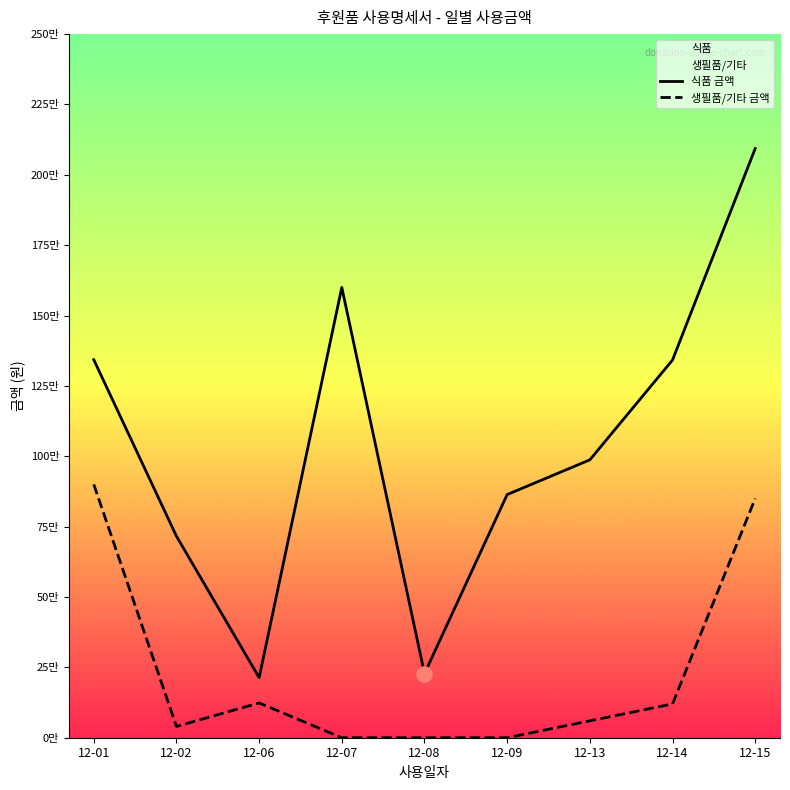

At which category is the sum across all series the highest?

12-15